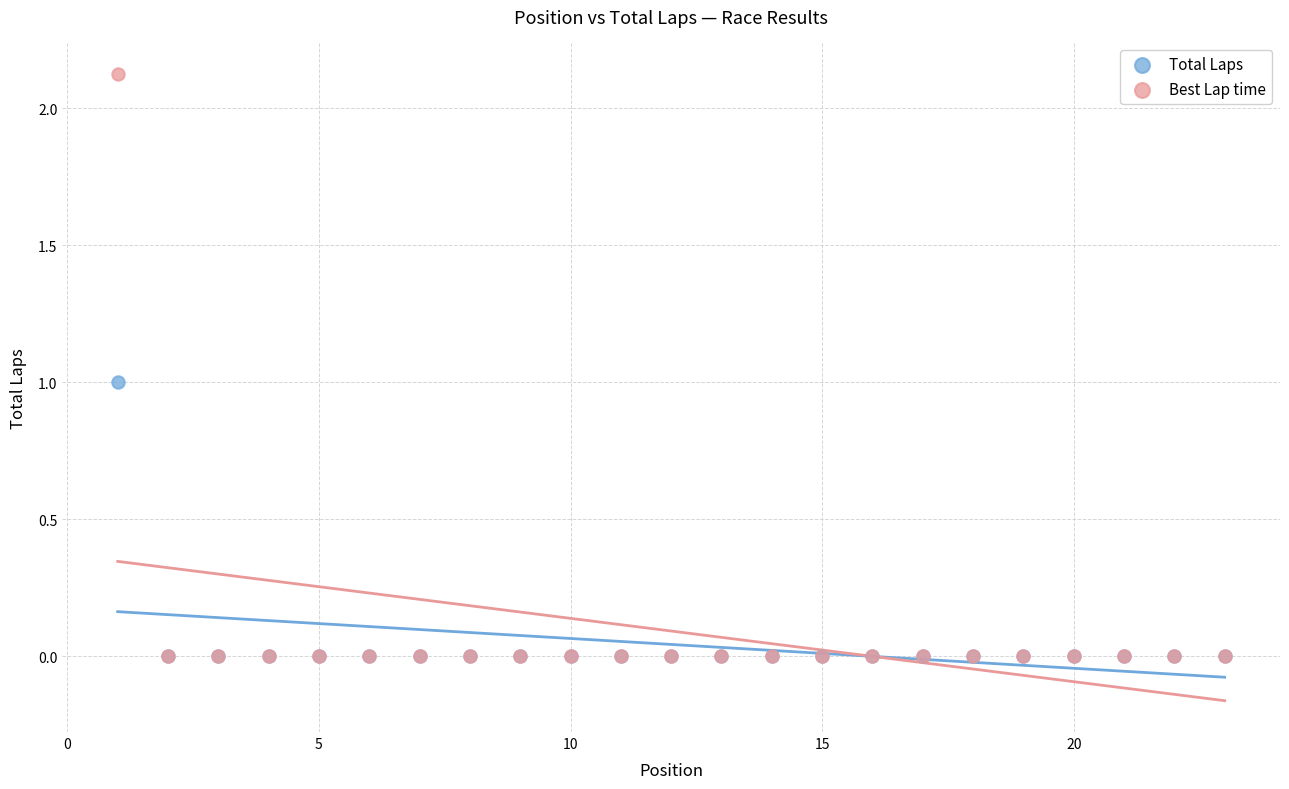

What are all the series names shown in the legend?

Total Laps, Best Lap time